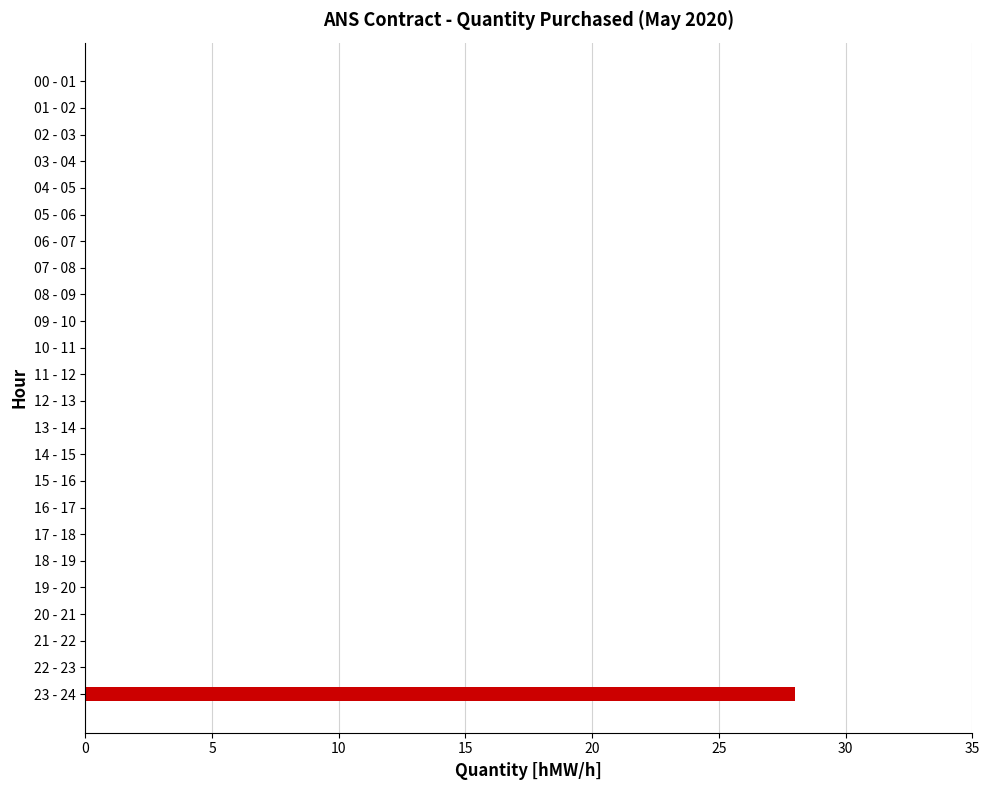

What is the sum of all values?

28